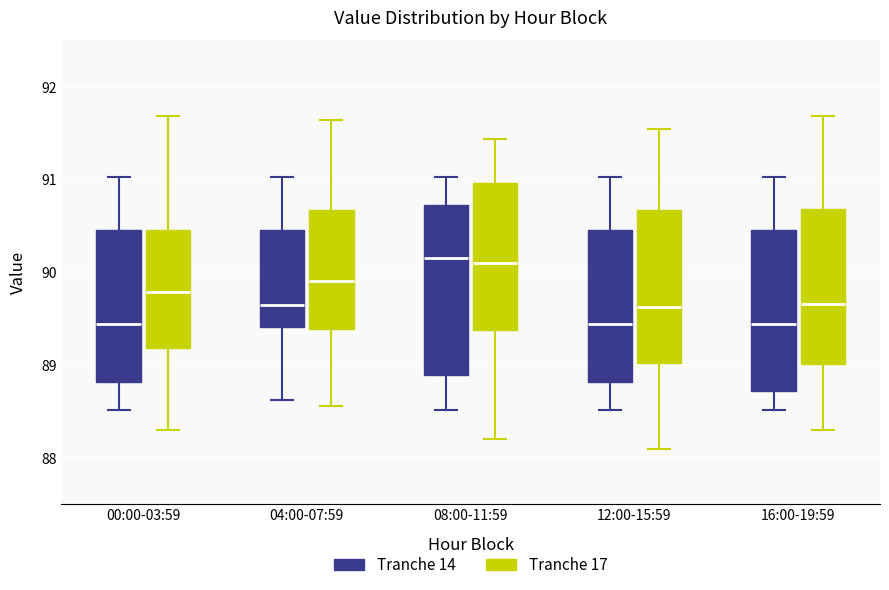

Where does the upper whisker of the box for 08:00-11:59 (Tranche 17) end on the y-axis? The values are not printed on the chart, so give them approximately, as read against the axis.

91.4